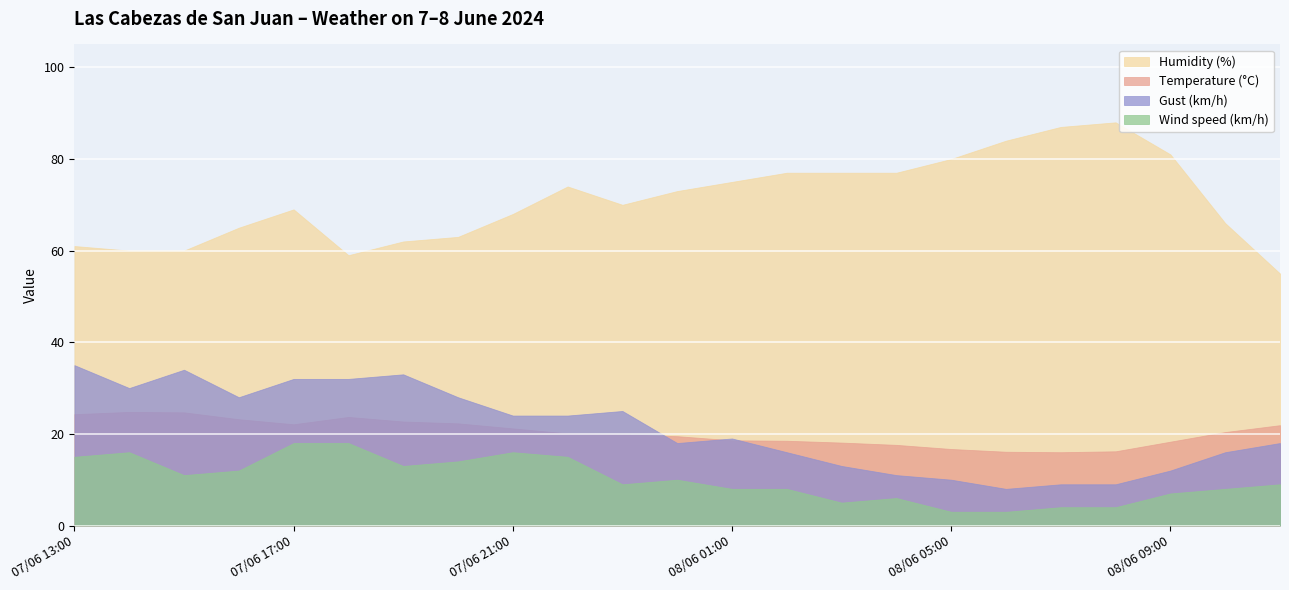

What is the sum of the Wind speed (km/h) values at 08/06 07:00 and 08/06 04:00?

10.0